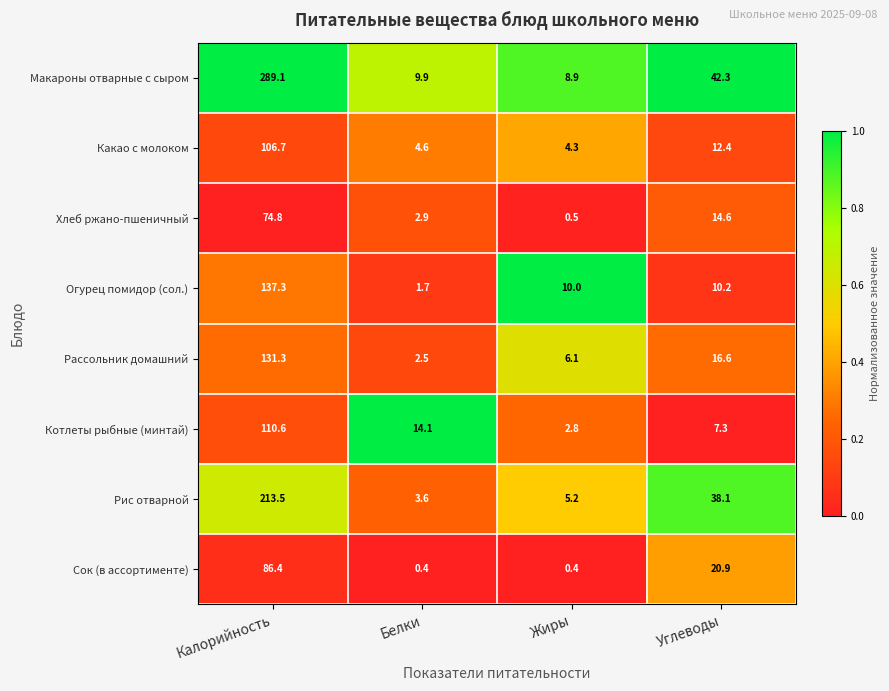

Rank the series at Белки from lowest to highest value.

Сок (в ассортименте), Огурец помидор (сол.), Рассольник домашний, Хлеб ржано-пшеничный, Рис отварной, Какао с молоком, Макароны отварные с сыром, Котлеты рыбные (минтай)